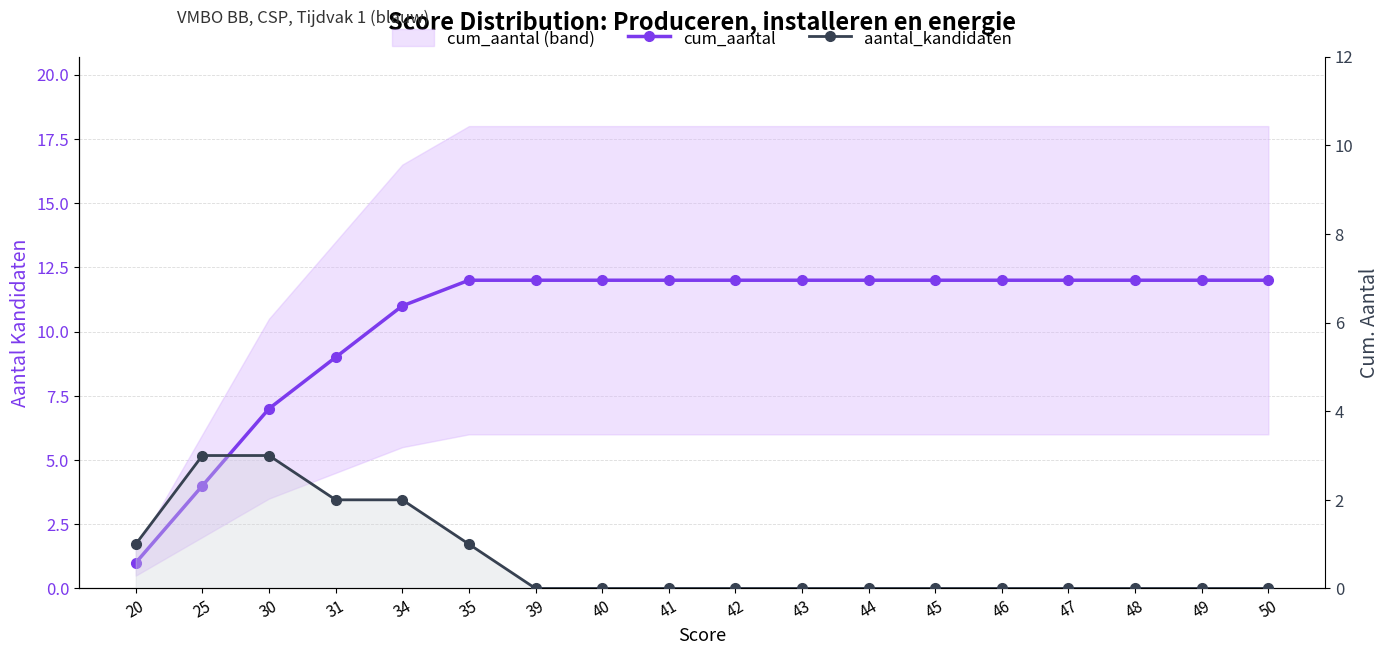

At 50, list the series in order from largest to smallest.

cum_aantal, aantal_kandidaten